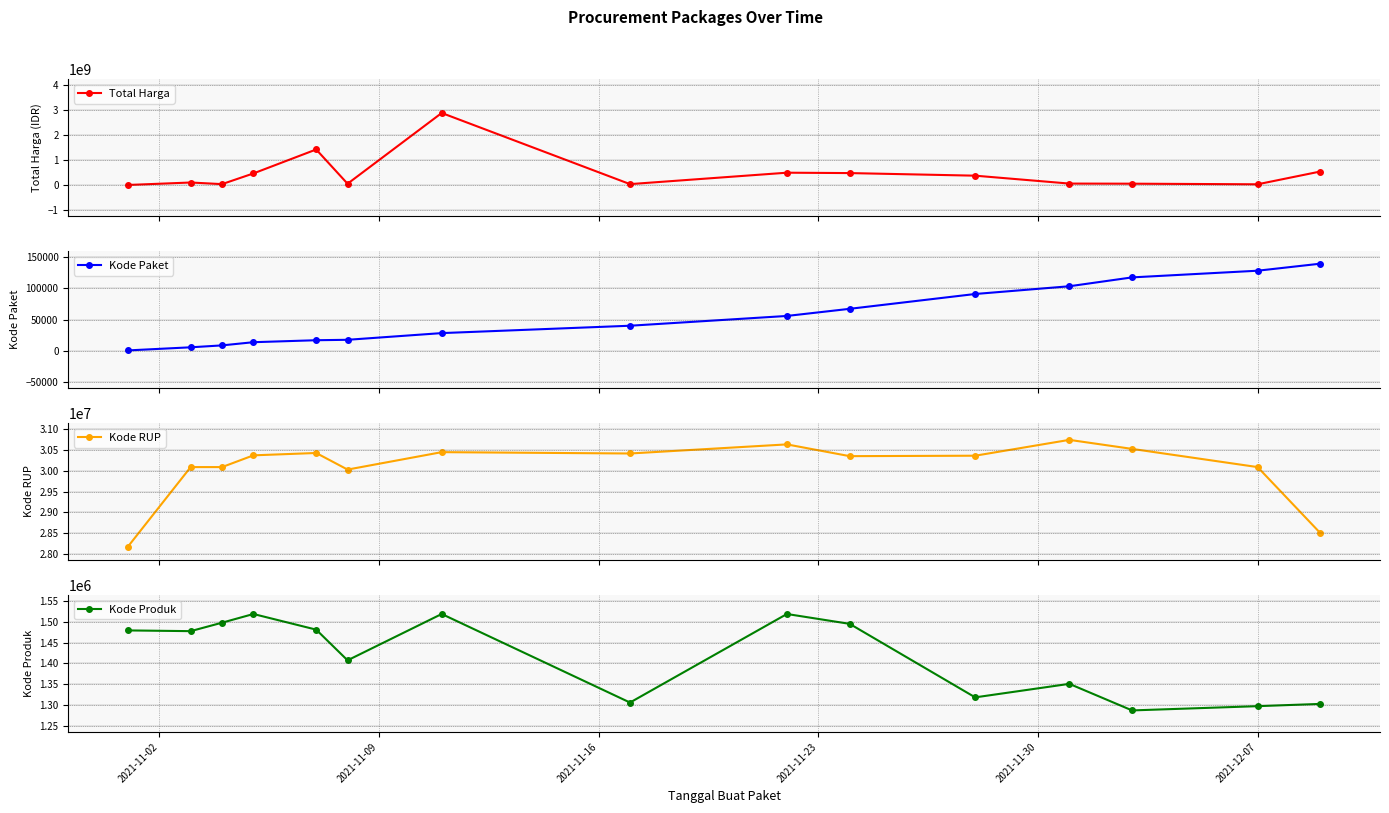

Which series has the largest range (max minus min)?

Total Harga